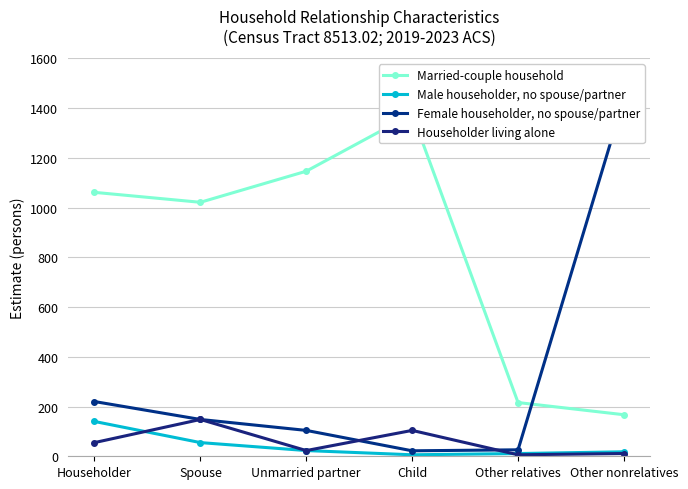

Does the chart have visible grid lines?

Yes